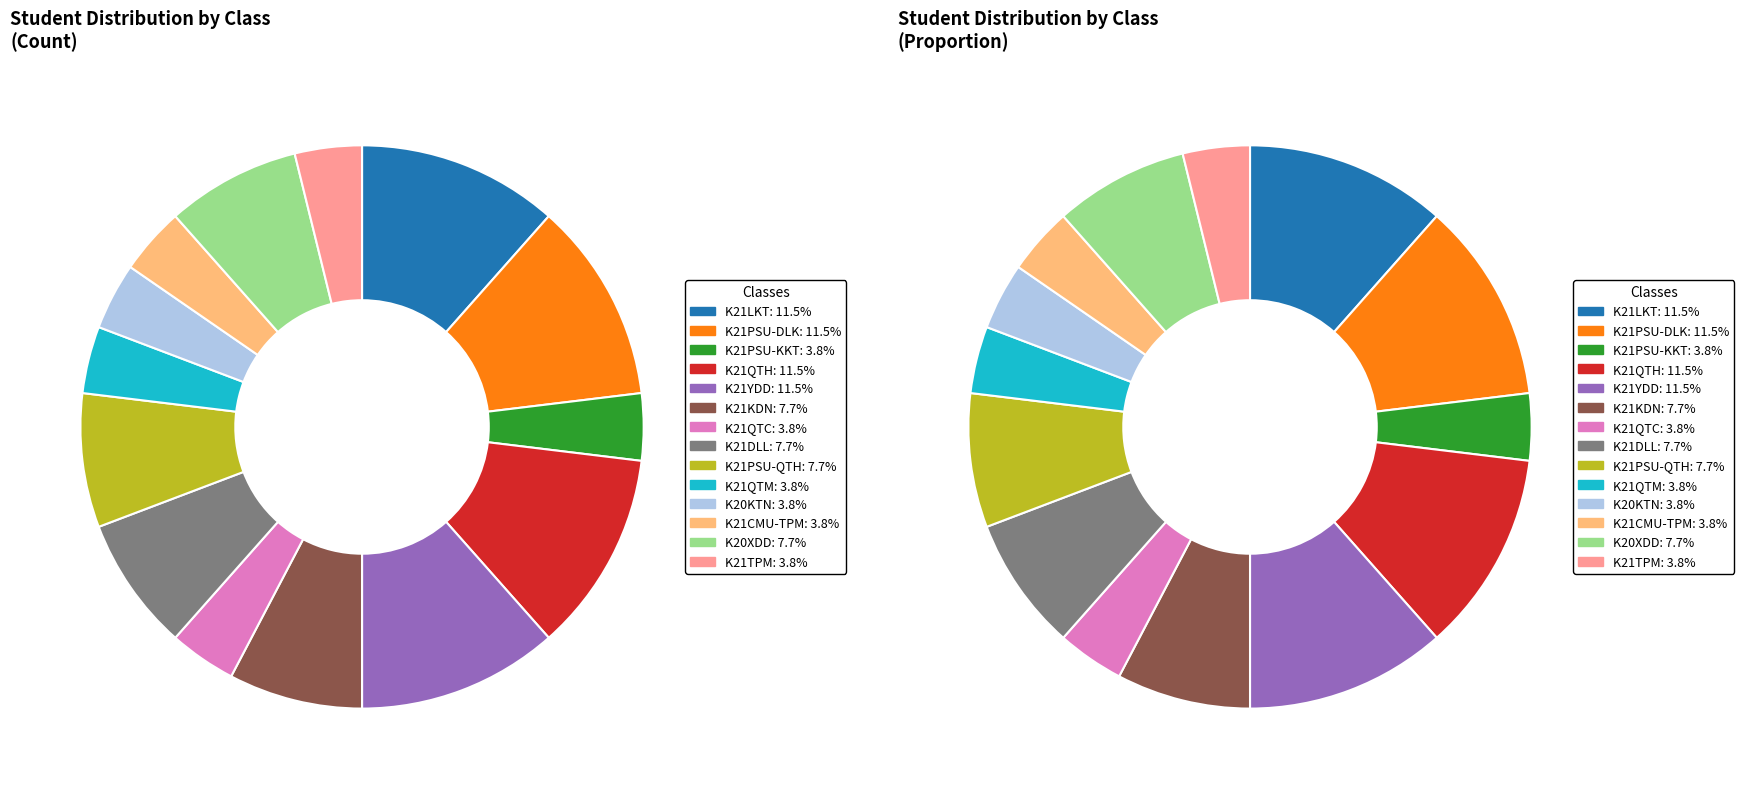

True or false: K20KTN accounts for 1% of the total.

False